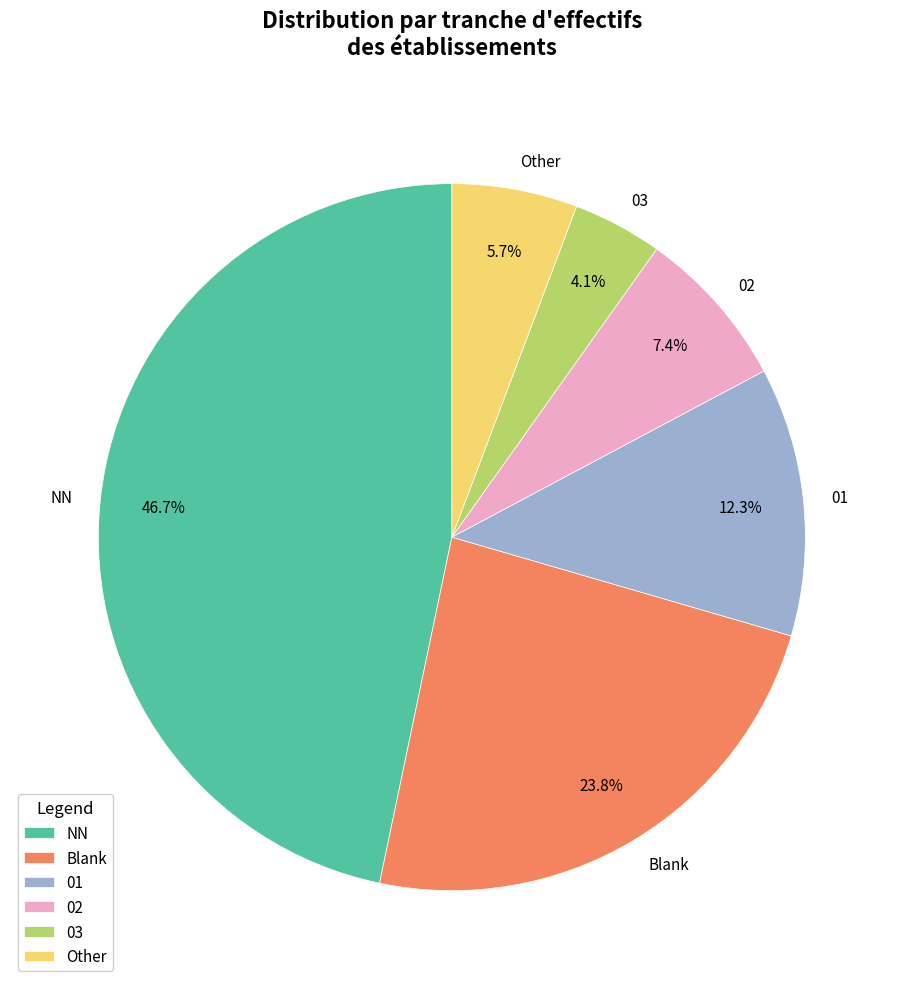

How many segments does this pie chart have?

6